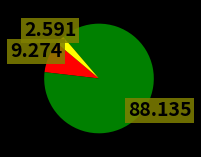

Is there any slice that represents more than half of the pie?

Yes